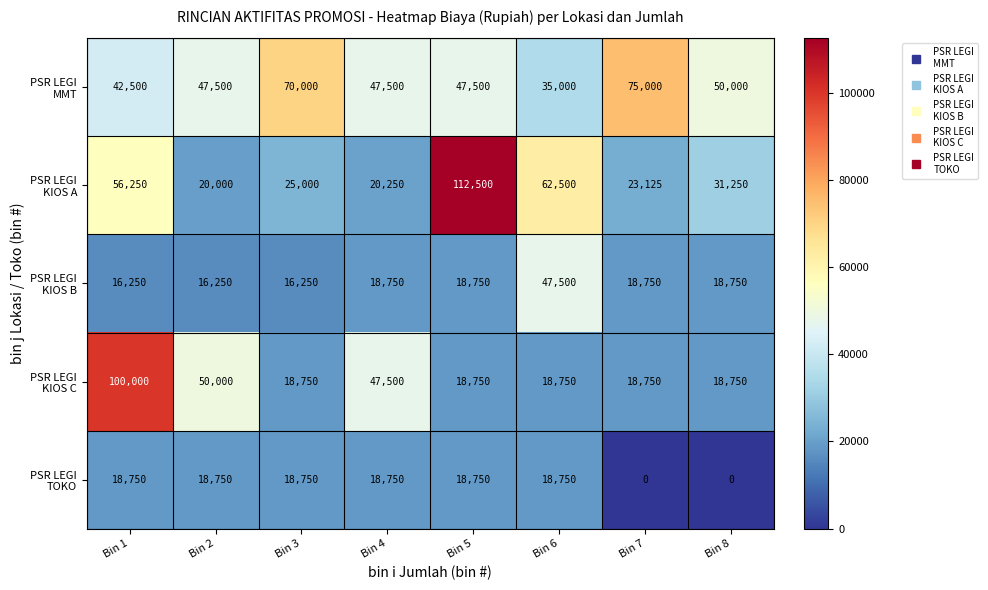

At which category is the sum across all series the highest?

Bin 1